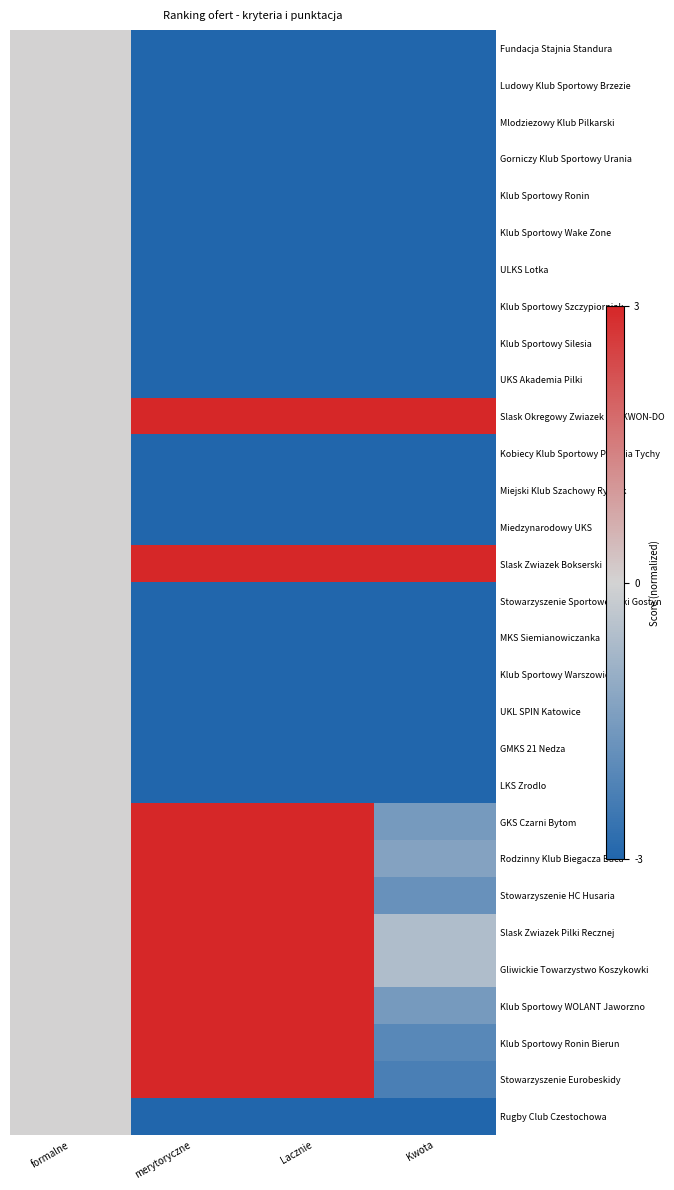

Which has a higher value, merytoryczne or formalne?

formalne